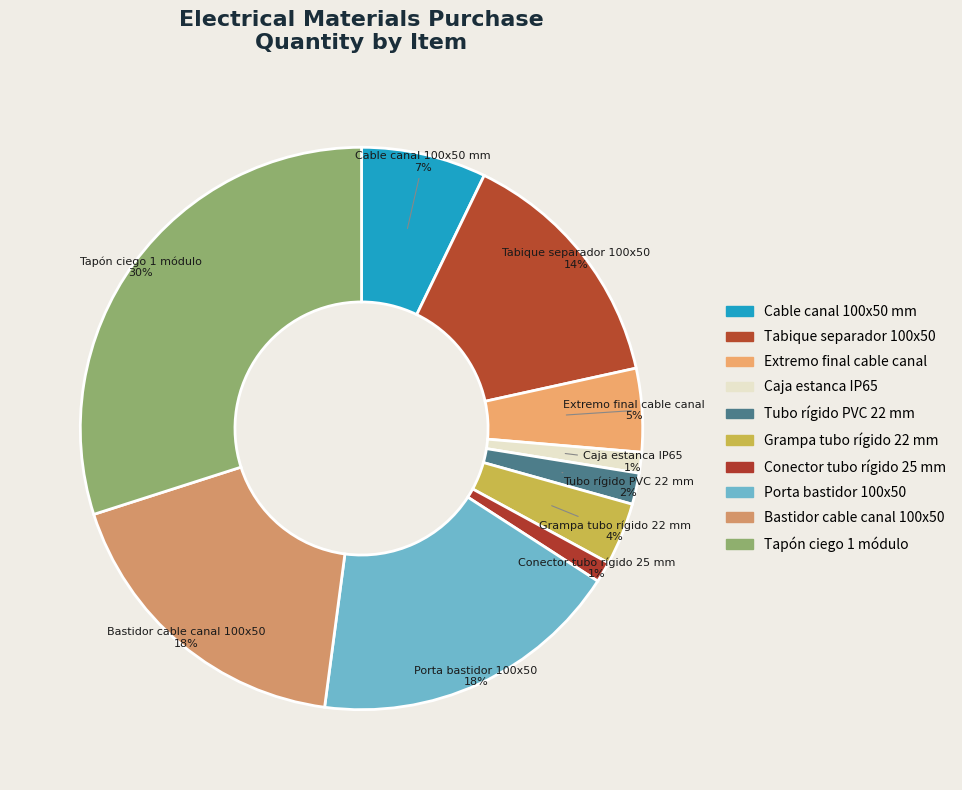

What is the ratio of the value at Conector tubo rígido 25 mm to the value at Tabique separador 100x50?

0.1